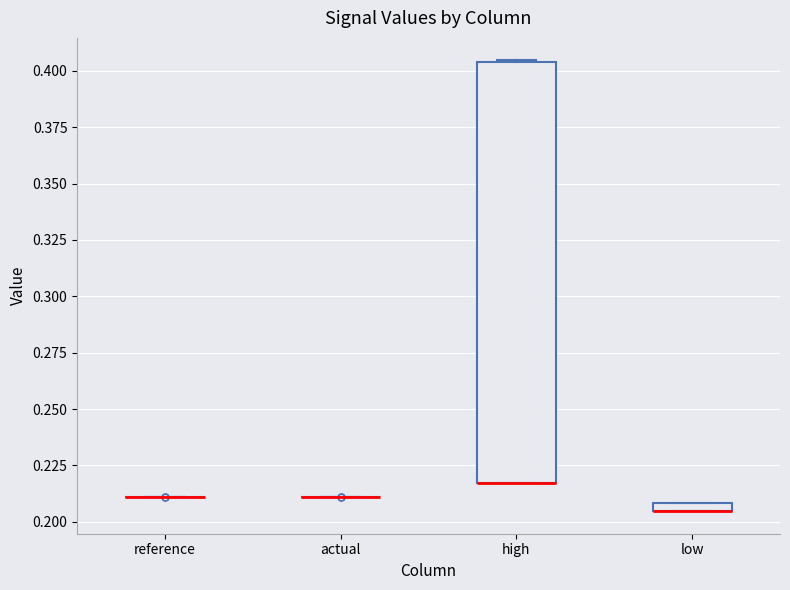

Which box is the tallest, from its lower edge to its upper edge?

high